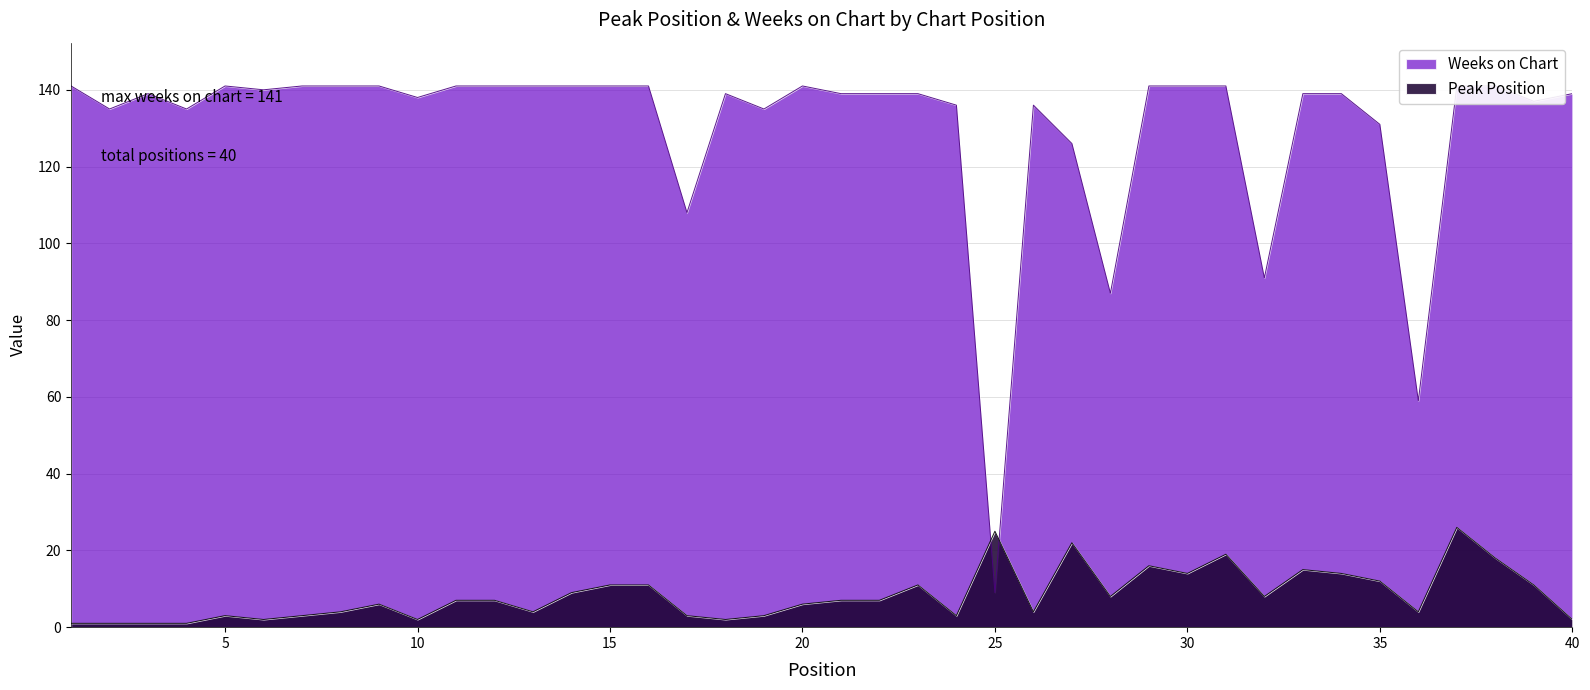

True or false: Peak Position and Weeks on Chart cross at least once.

True